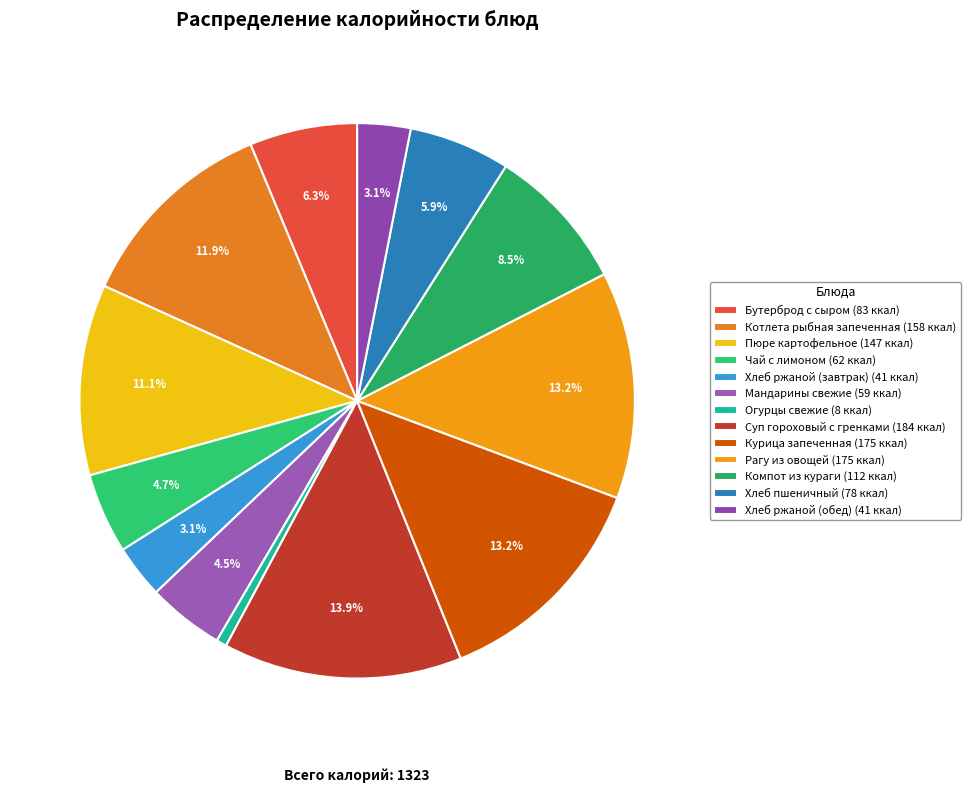

Rank the categories by value from lowest to highest.

Огурцы свежие, Хлеб ржаной (завтрак), Хлеб ржаной (обед), Мандарины свежие, Чай с лимоном, Хлеб пшеничный, Бутерброд с сыром, Компот из кураги, Пюре картофельное, Котлета рыбная запеченная, Курица запеченная, Рагу из овощей, Суп гороховый с гренками